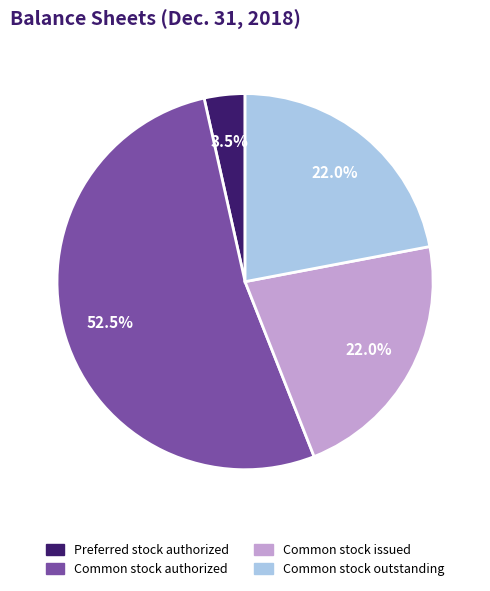

What is the smallest slice in the pie chart?

Preferred stock authorized